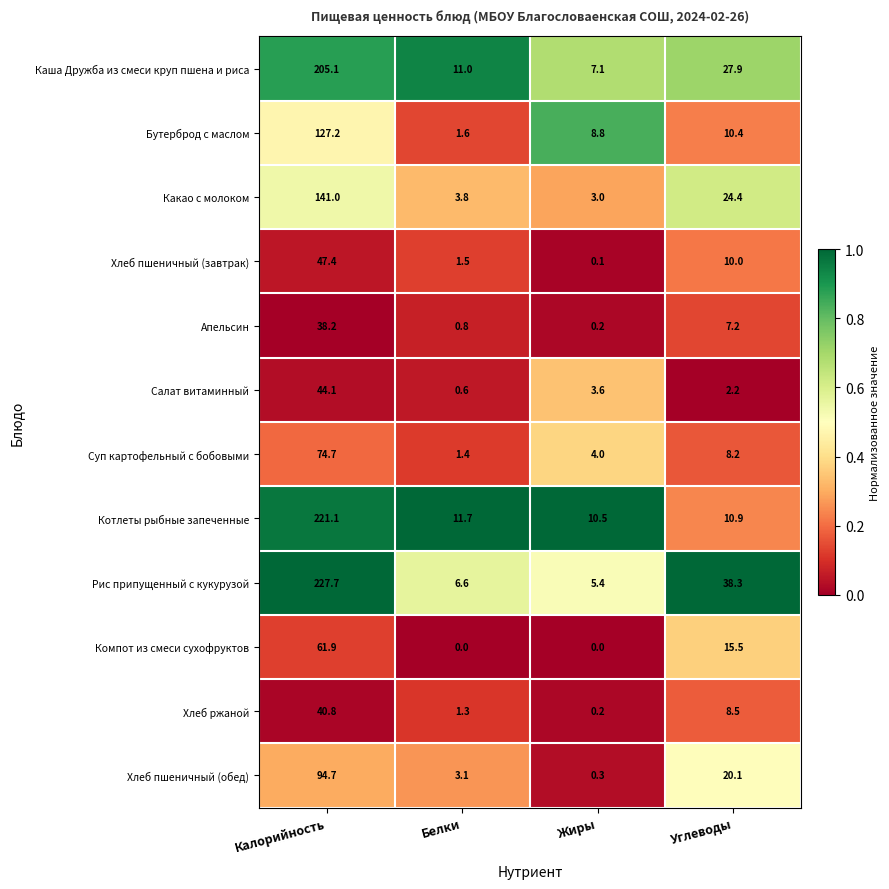

Read the Бутерброд с маслом value at Углеводы.

10.4